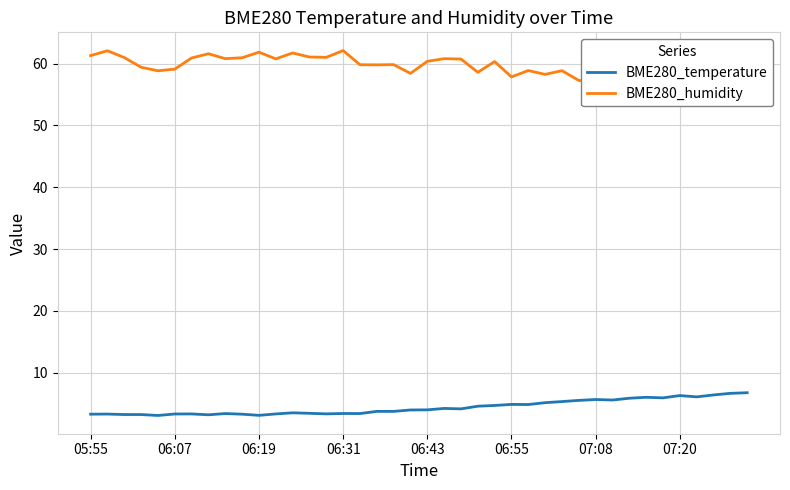

Is this an area chart (filled region under the line)?

No